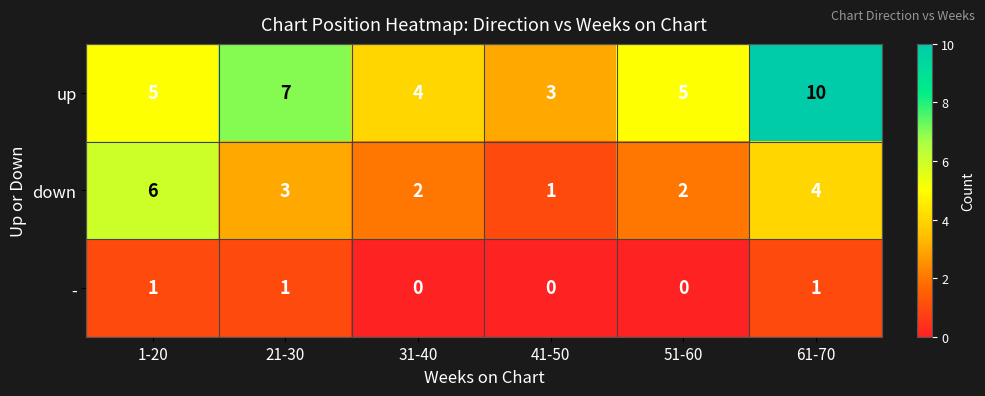

At how many categories does at least one series exceed 9?

1